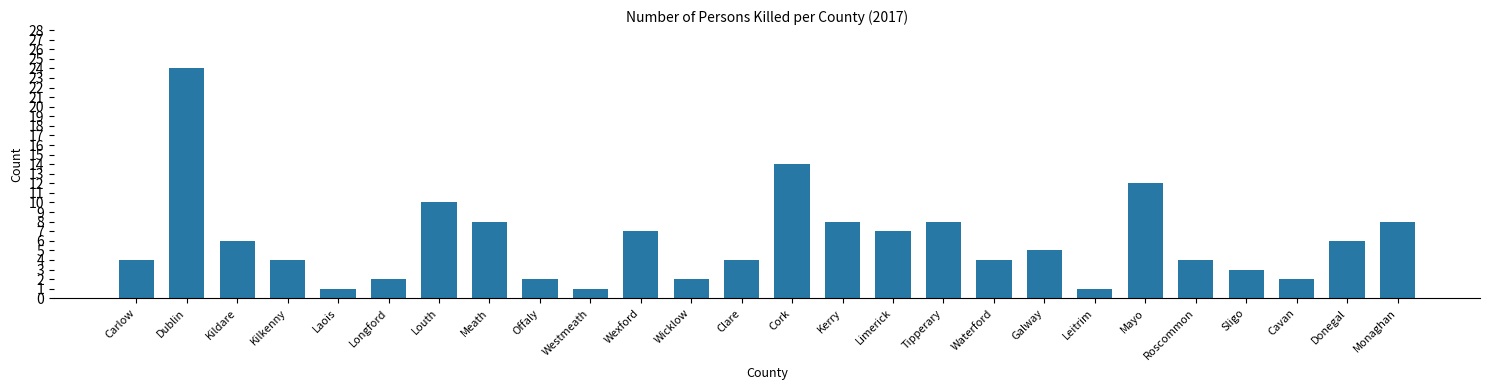

How many data points are less than 5?

13